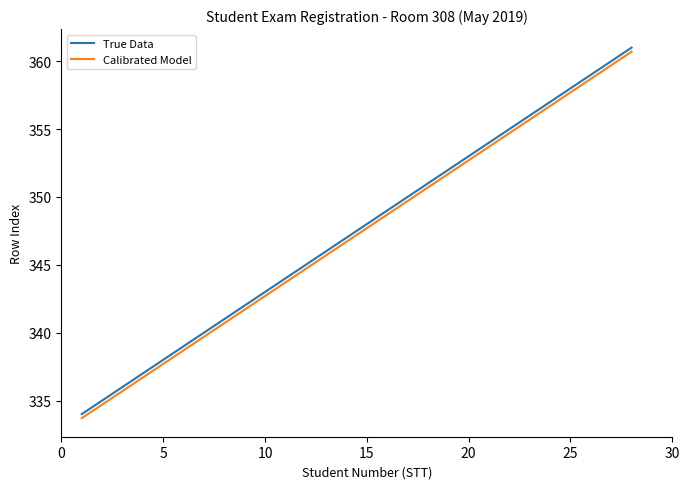

True or false: True Data and Calibrated Model cross at least once.

False